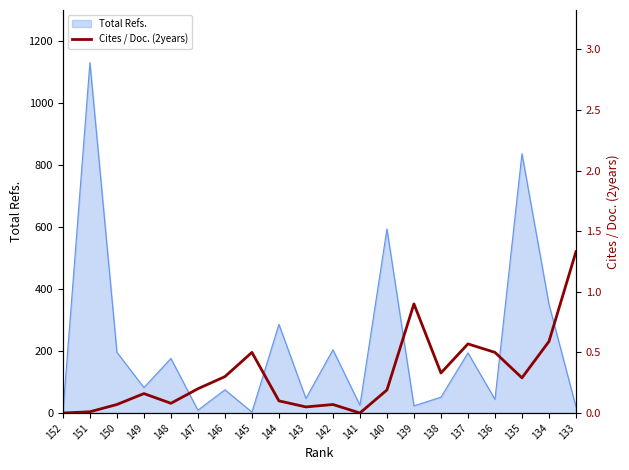

The value at 146 is 0.4. True or false?

False